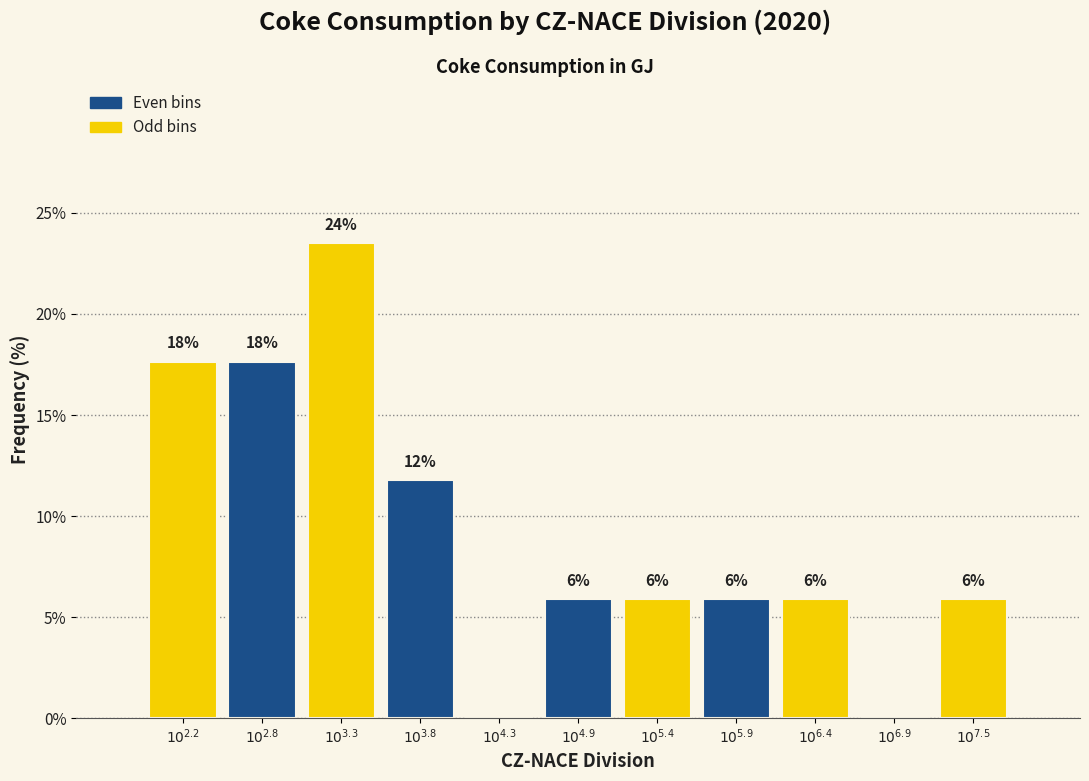

Are the bars horizontal?

No